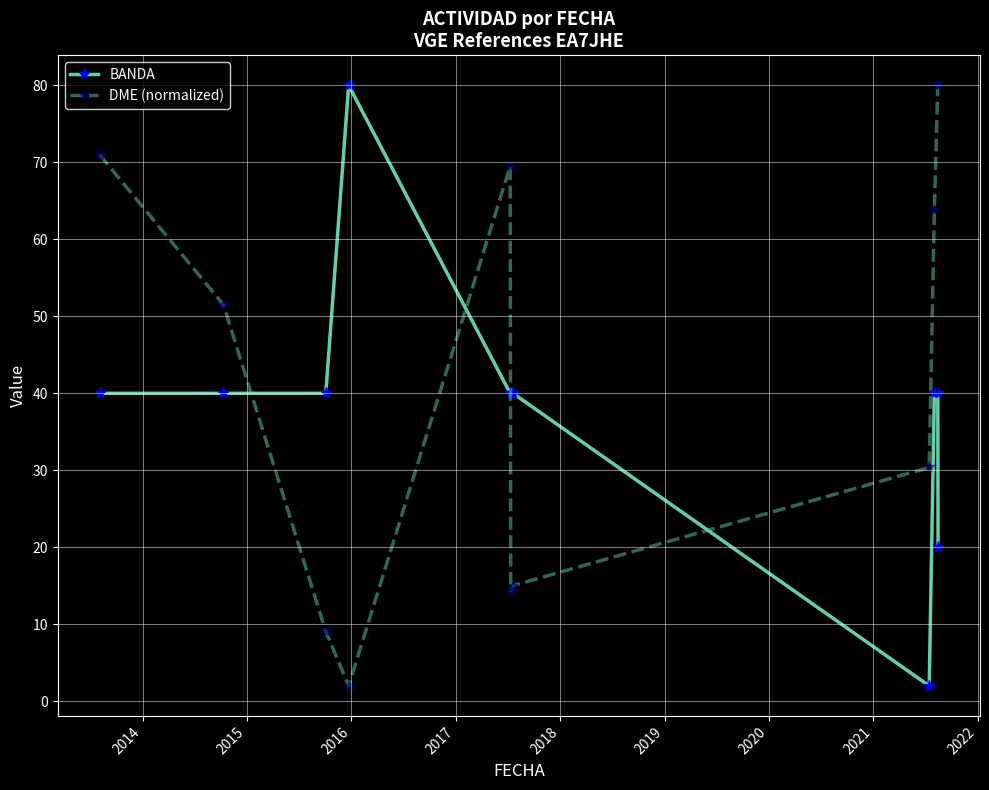

How many intersections are there between DME (normalized) and BANDA?

4